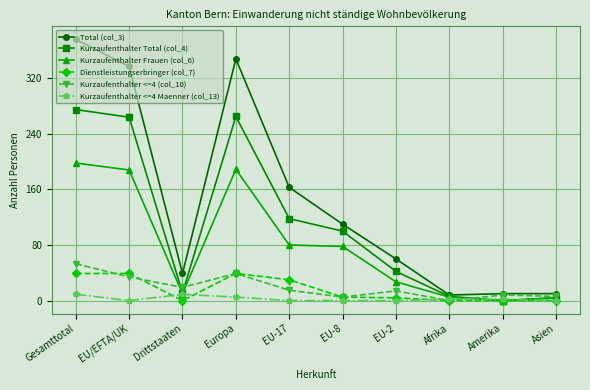

Where is the first local minimum for Dienstleistungserbringer (col_7)?

Drittstaaten